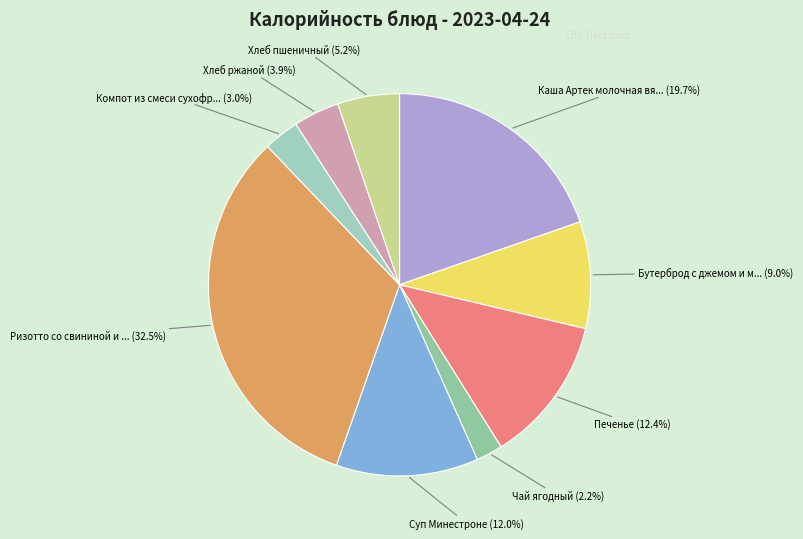

Is there a majority slice in this chart?

No